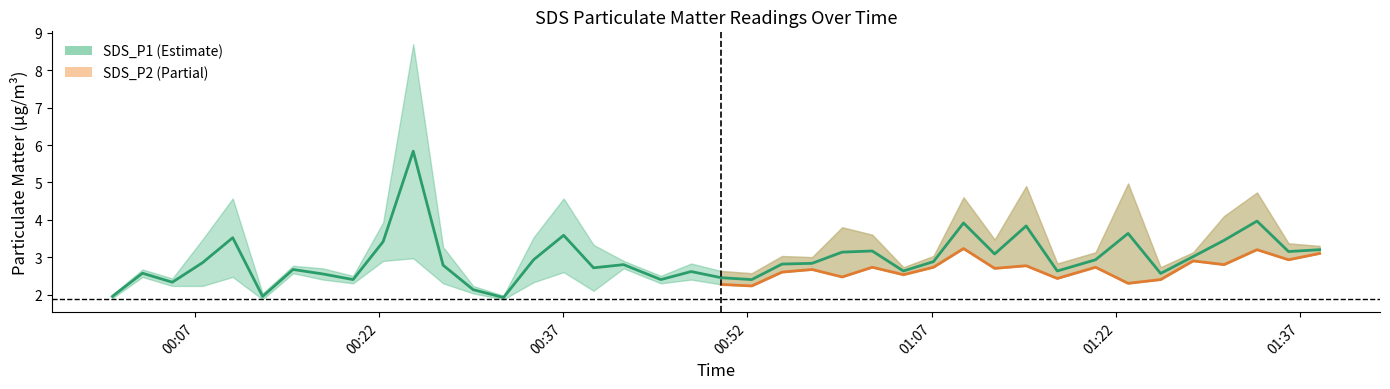

In SDS_P2, how many points are lower than both neighbors (excluding endpoints)?

13